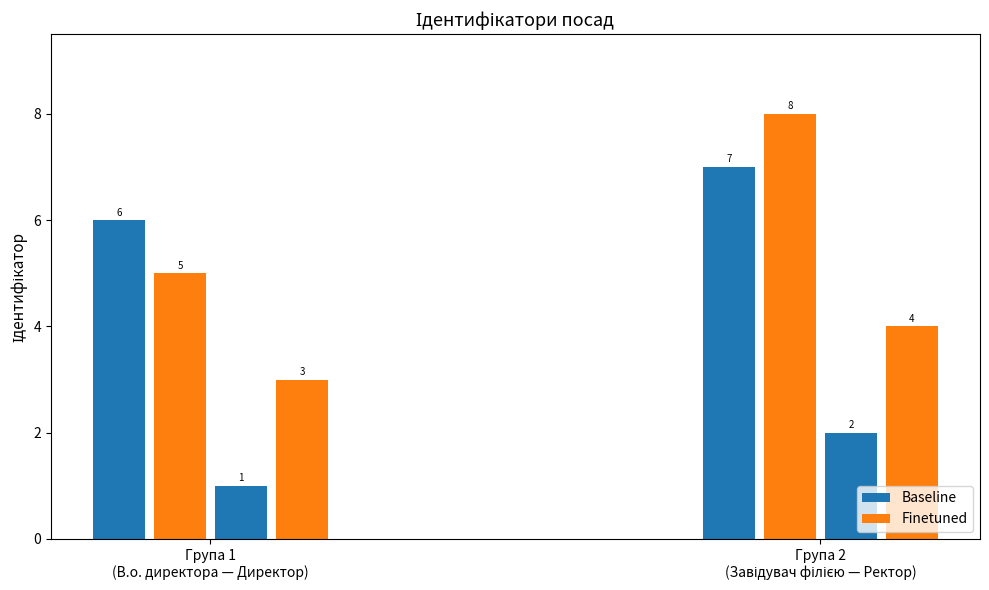

Which category has the highest value across all series?

Завідувач філією